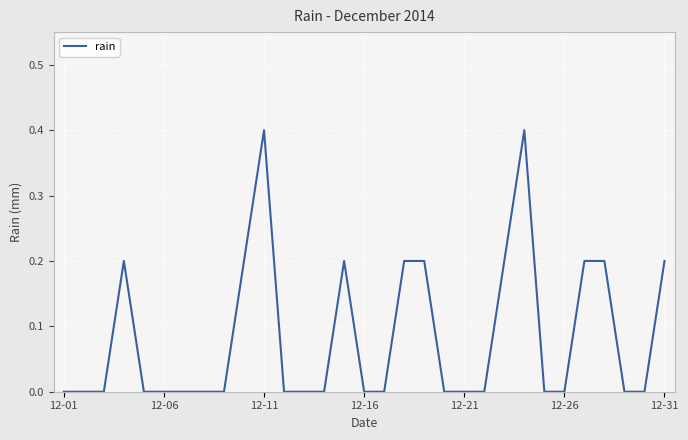

Count the values in the range 0 to 1.

31